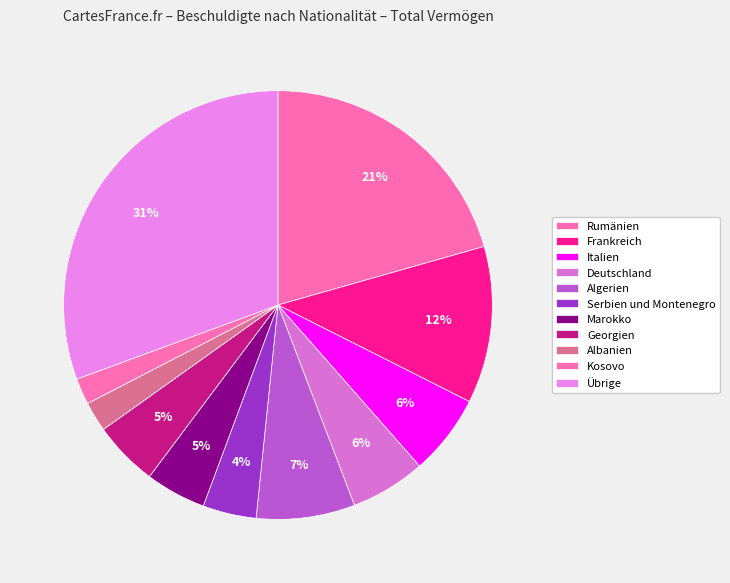

Combined, what portion of the pie is Italien and Kosovo?

8.1%